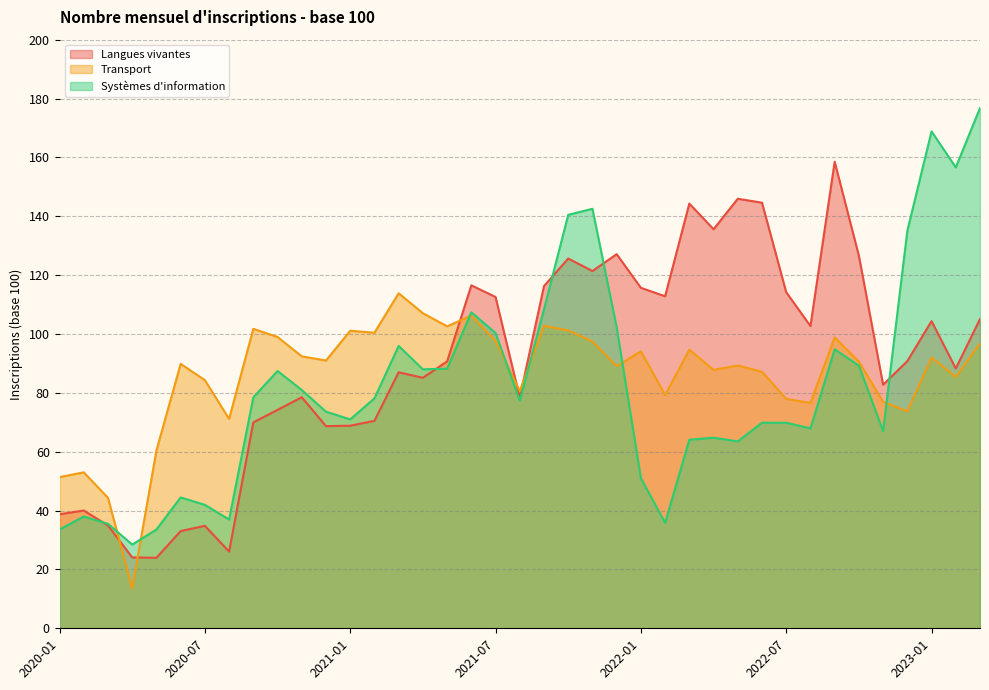

Which series has the widest spread of values?

Systèmes d'information